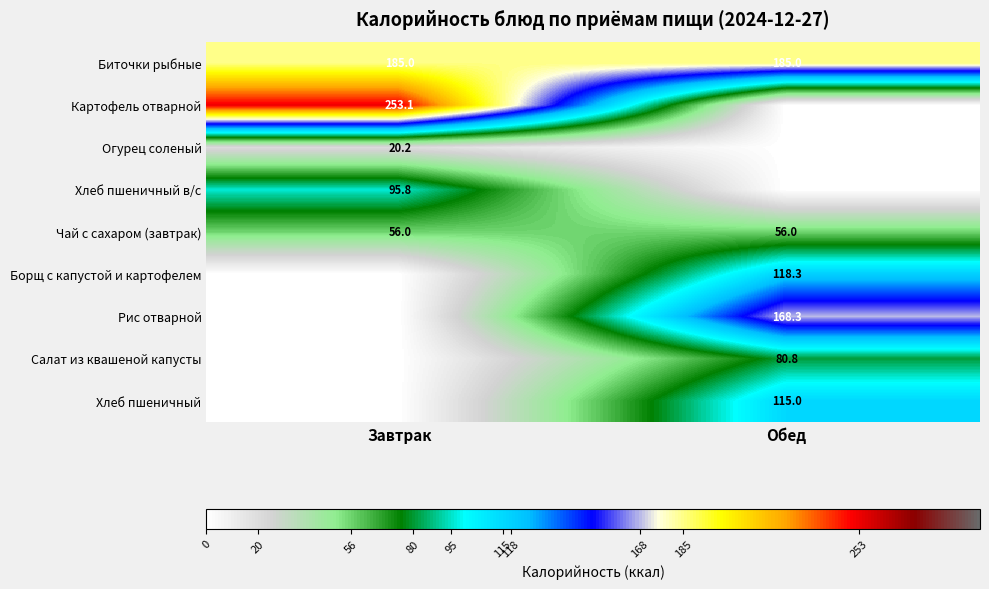

Is it true that Салат из квашеной капусты equals 80.8 at Обед?

True